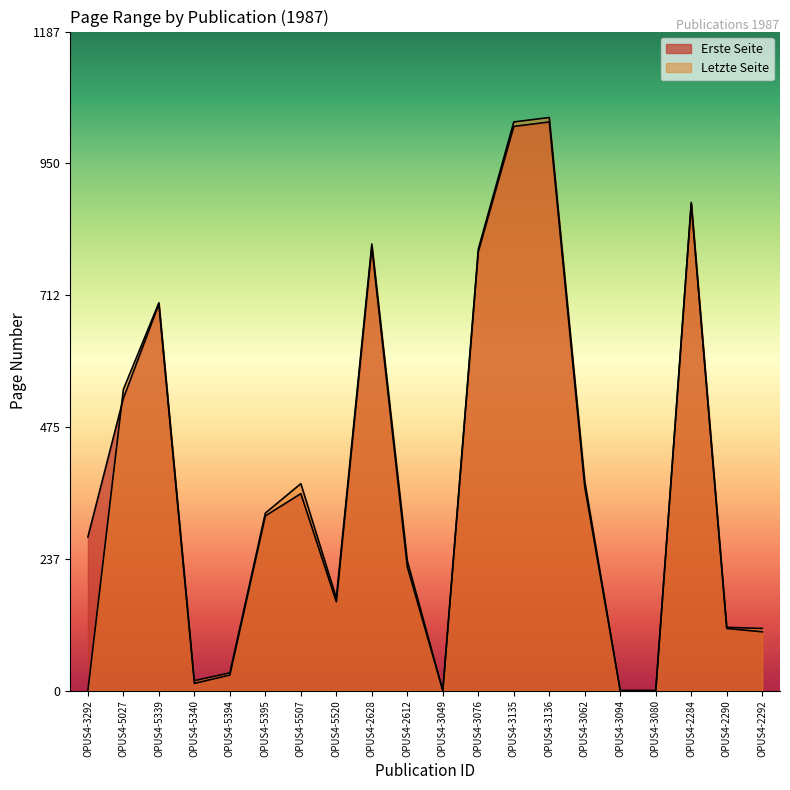

How many interior local valleys does the Erste Seite series have?

3